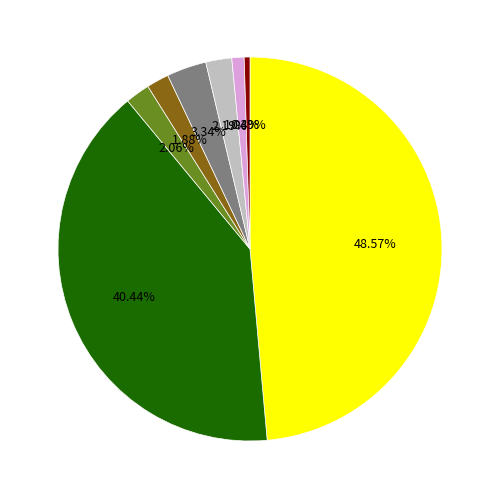

Does any single category account for the majority?

No